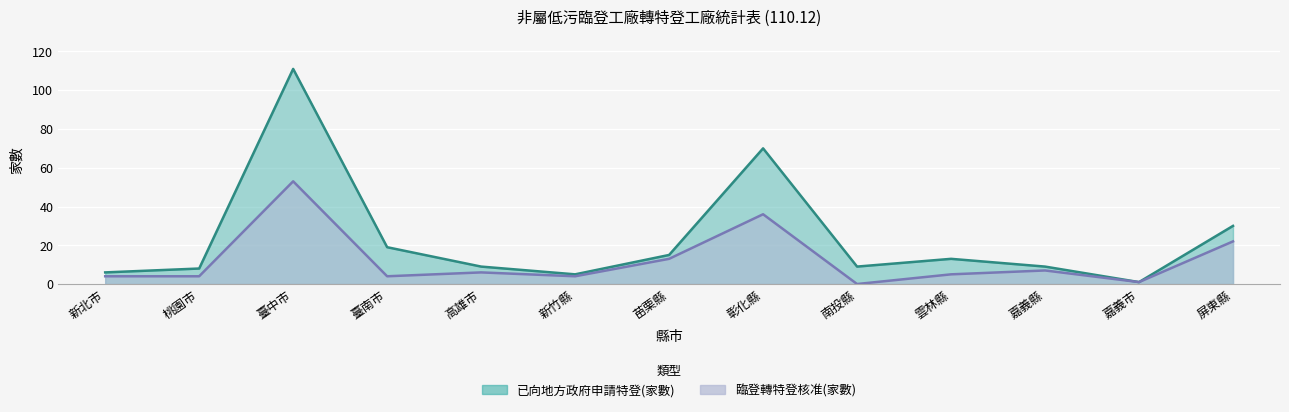

True or false: 臨登轉特登核准(家數) and 已向地方政府申請特登(家數) cross at least once.

False